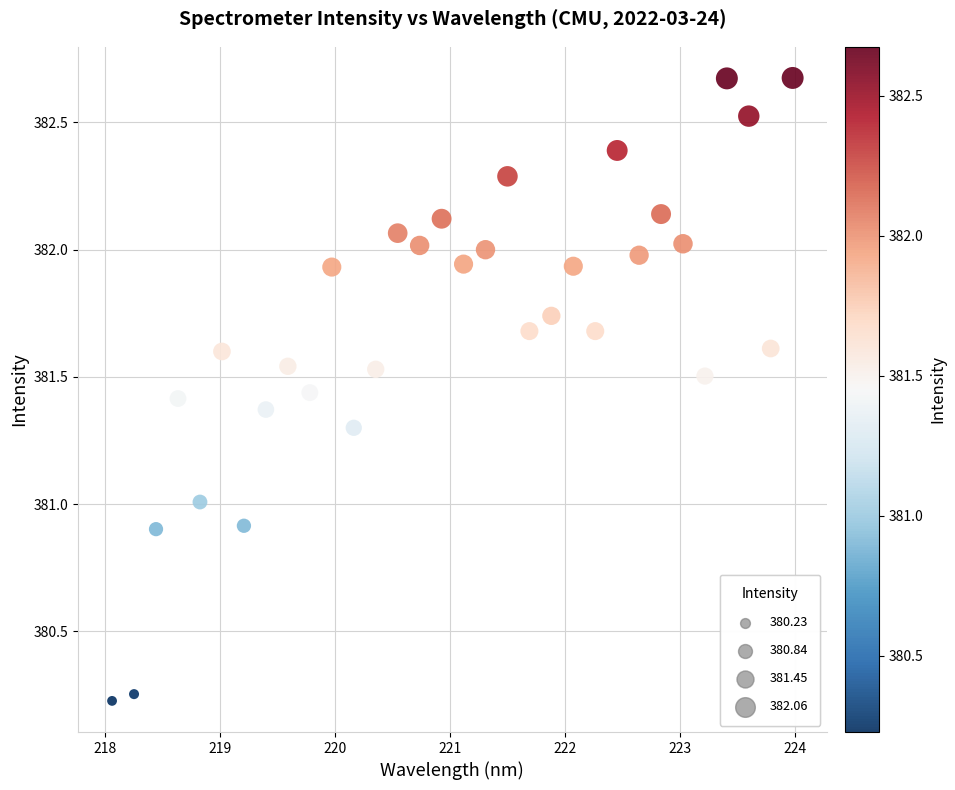

What is the range of Y values (max minus min)?

2.4